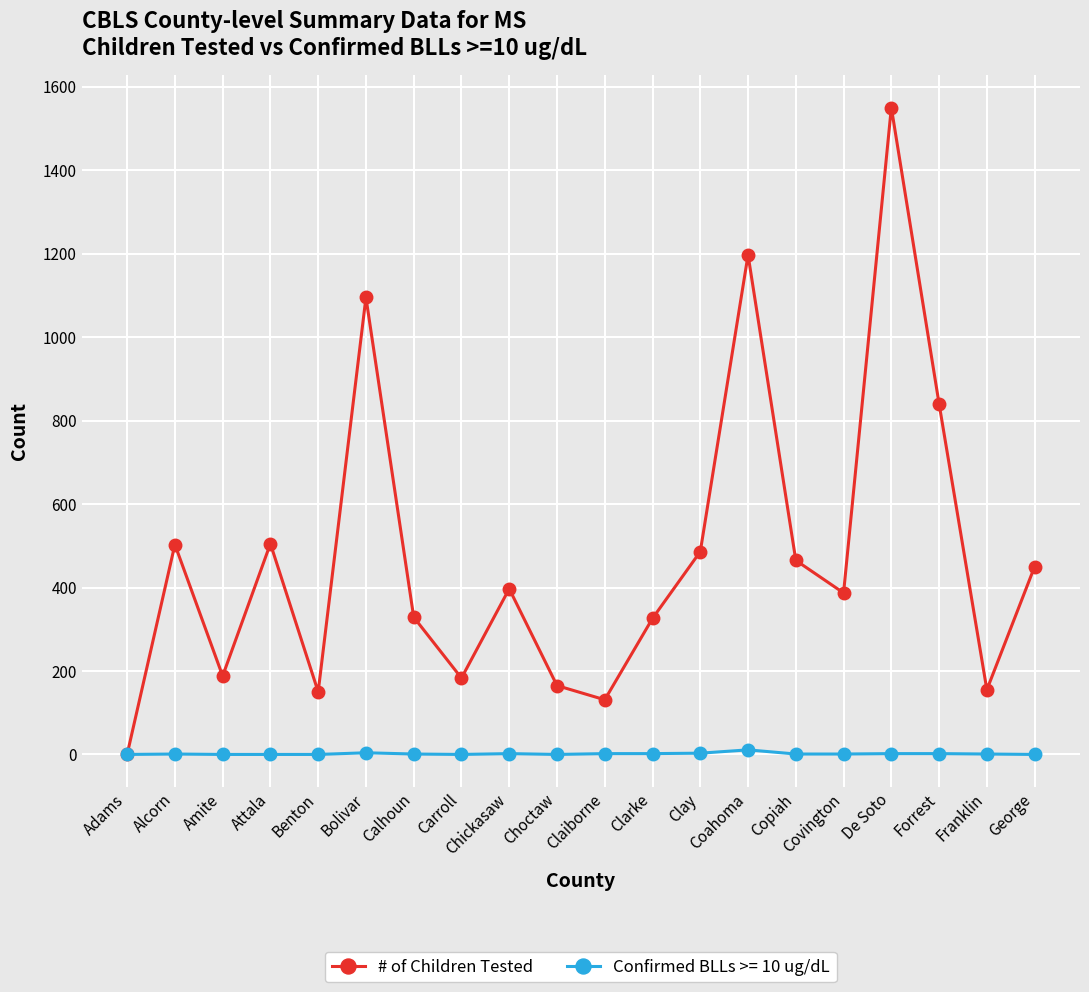

How many distinct data groups are displayed?

2